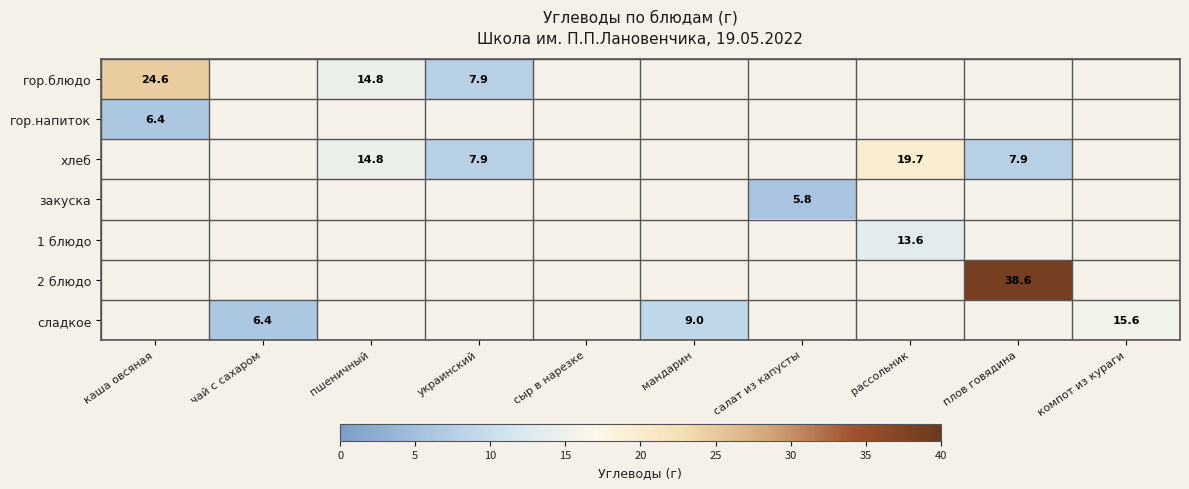

True or false: хлеб has a value of 6.4 at пшеничный.

False